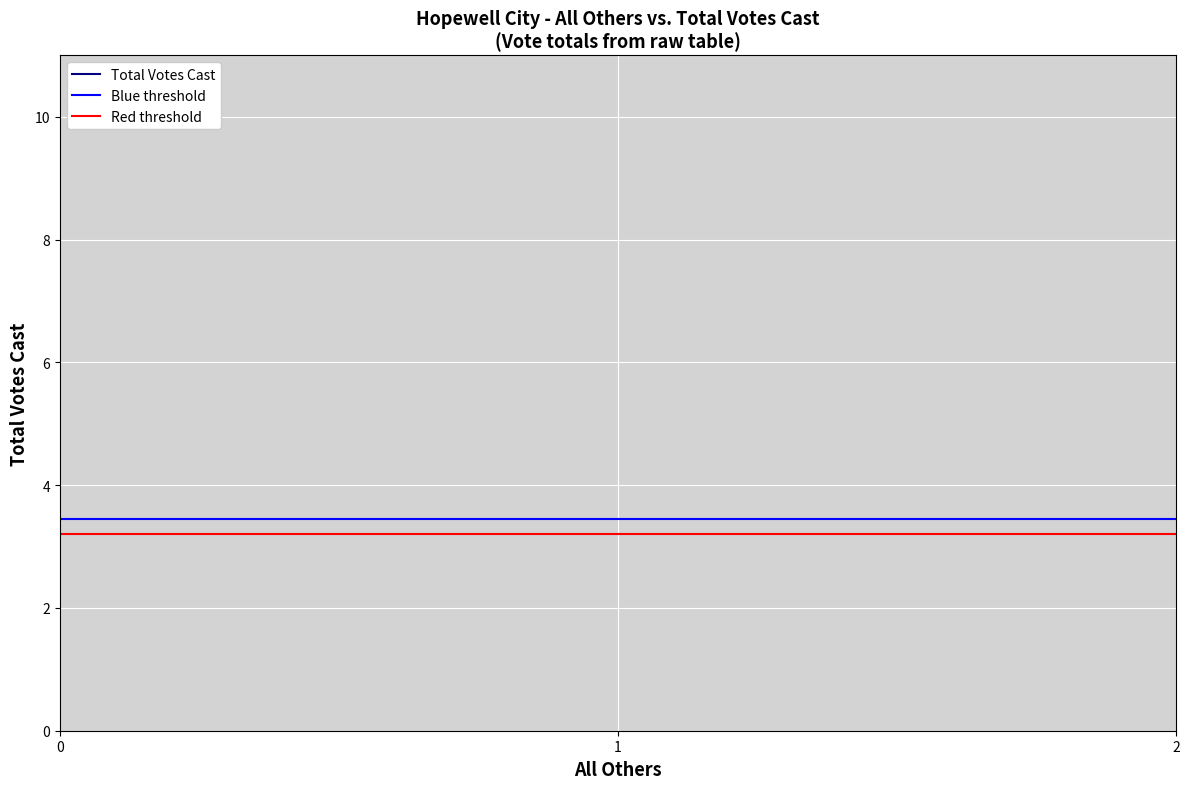

List the series in order of their peak value, highest first.

Blue threshold, Red threshold